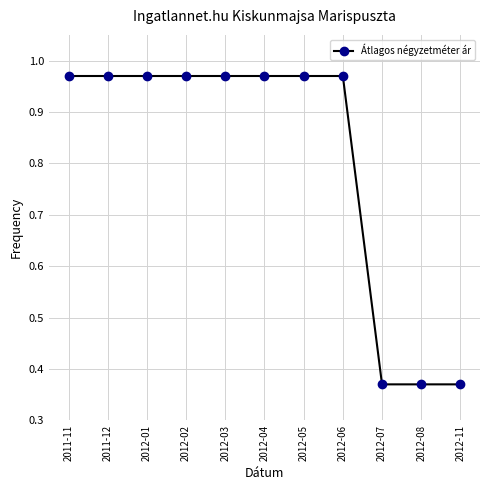

How many lines are shown in the chart?

1